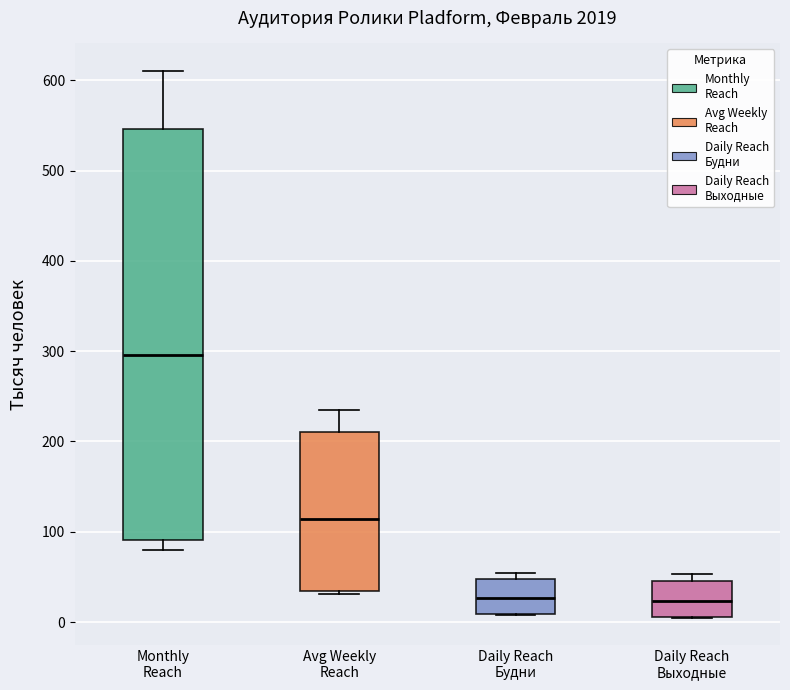

Where is the lower edge of the box for Daily Reach Будни on the y-axis? The values are not printed on the chart, so give them approximately, as read against the axis.

10